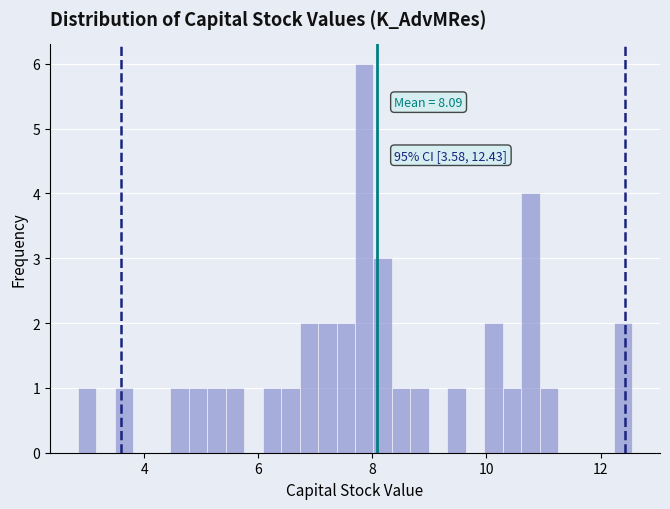

Read against the x-axis, roughly where is the centre of the tallest bar?

7.8